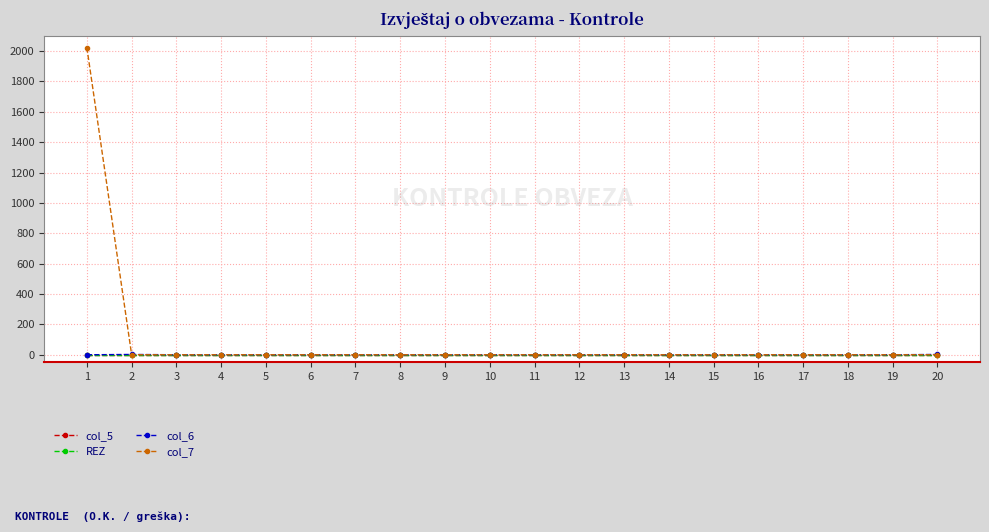

Does the chart have visible grid lines?

Yes